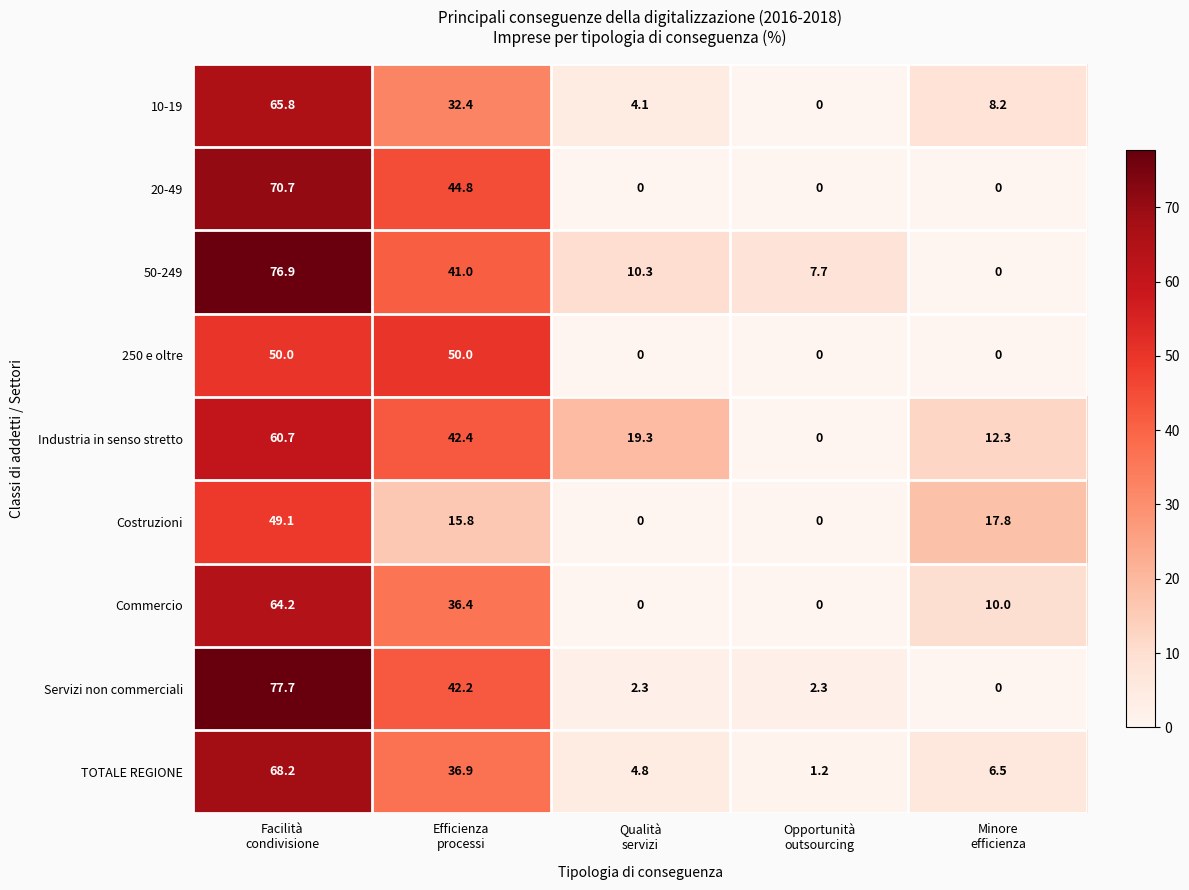

List the series in order of their peak value, lowest first.

Costruzioni, 250 e oltre, Industria in senso stretto, Commercio, 10-19, TOTALE REGIONE, 20-49, 50-249, Servizi non commerciali